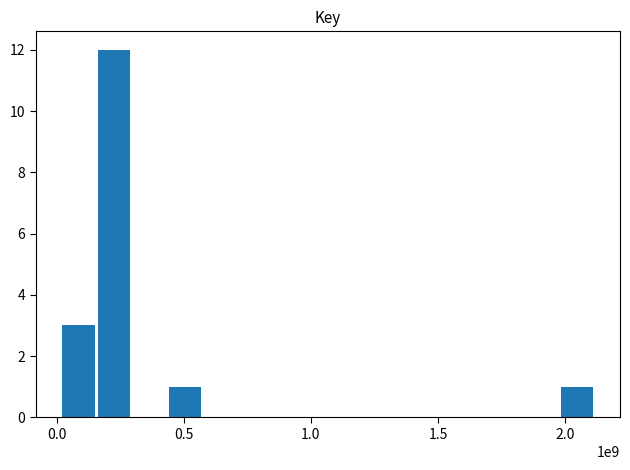

What is the greatest value displayed?

12